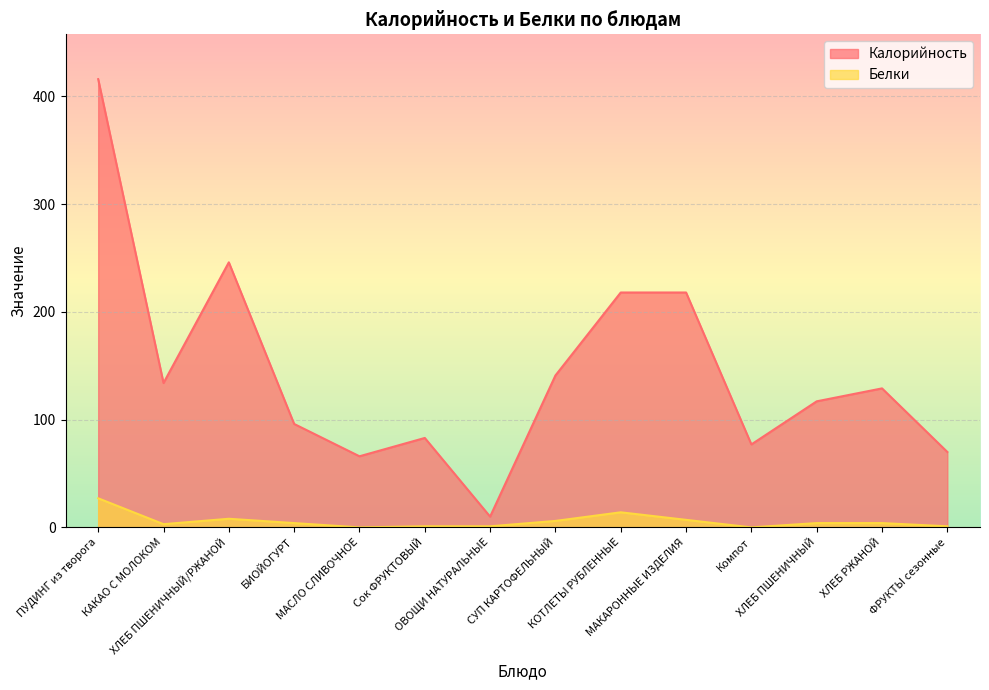

True or false: Калорийность and Белки intersect in this chart.

False